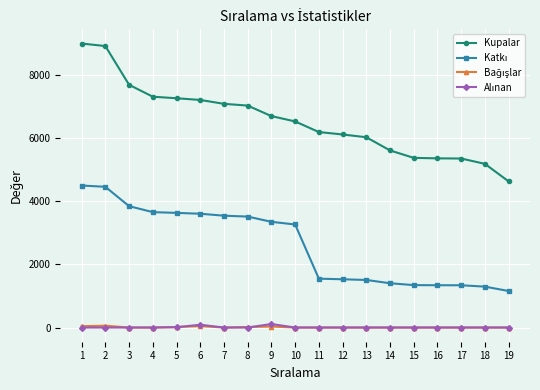

What is the maximum value for Kupalar?

9000